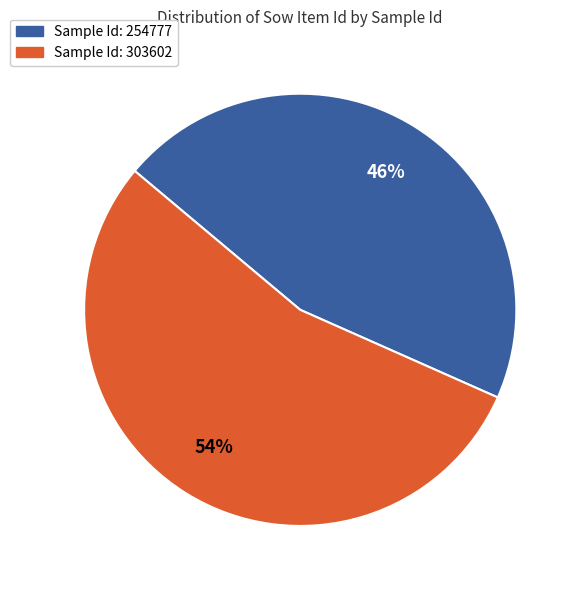

Is there a majority slice in this chart?

Yes